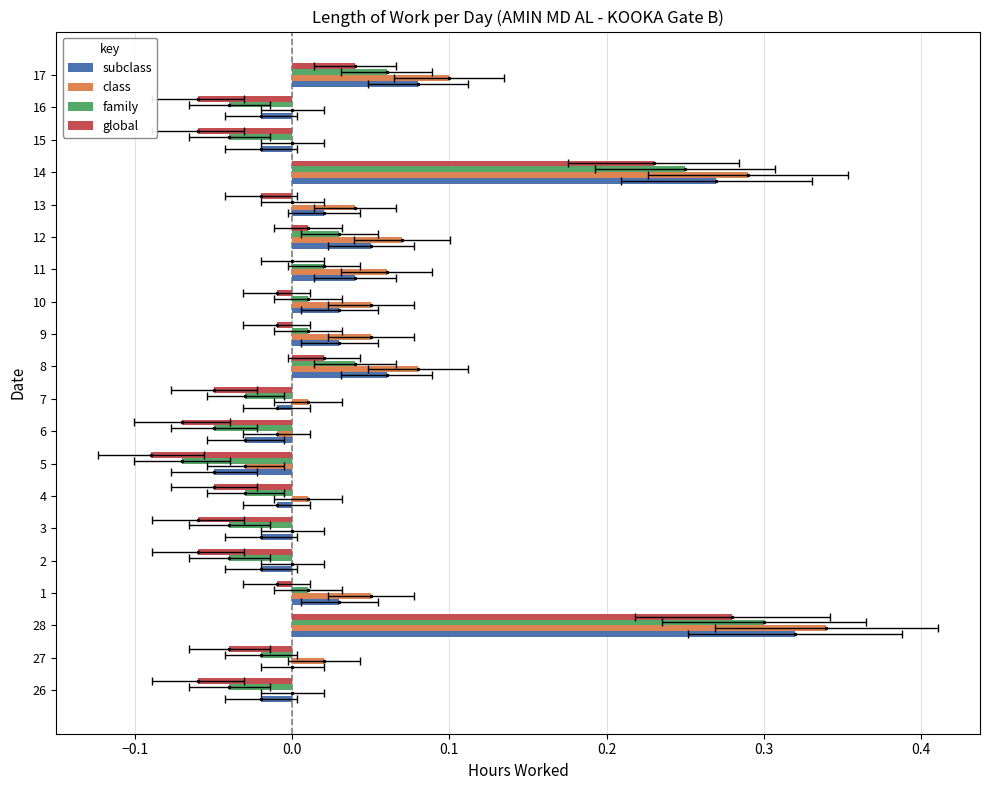

Between 2 and 4, which series saw the biggest shift?

global